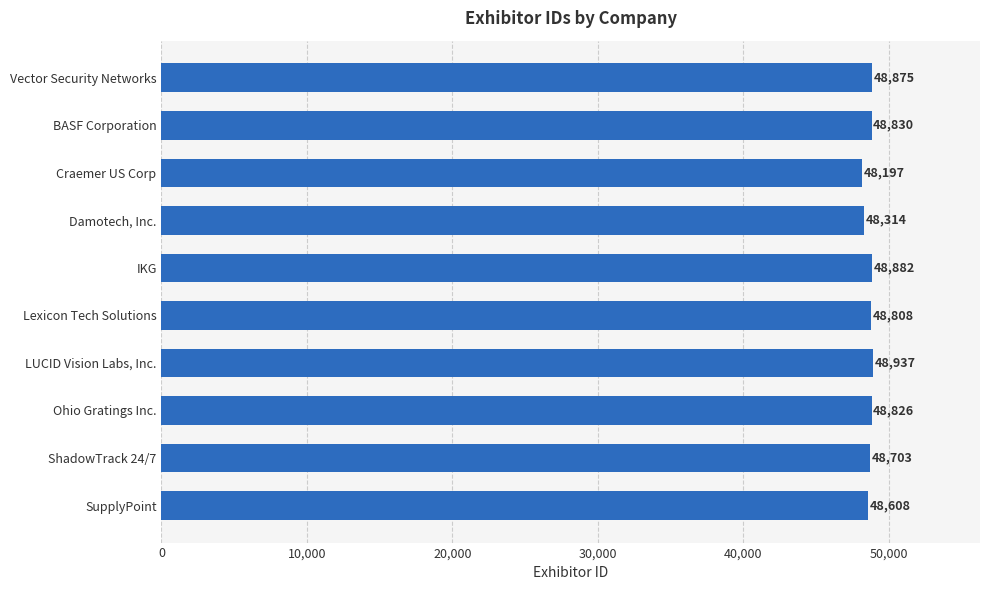

What is the sum of all values?

486980